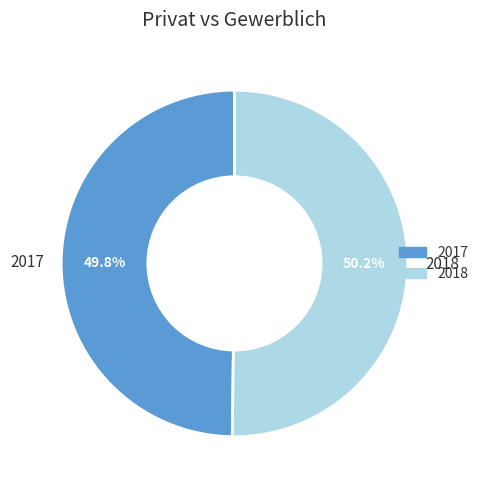

How many segments does this pie chart have?

2